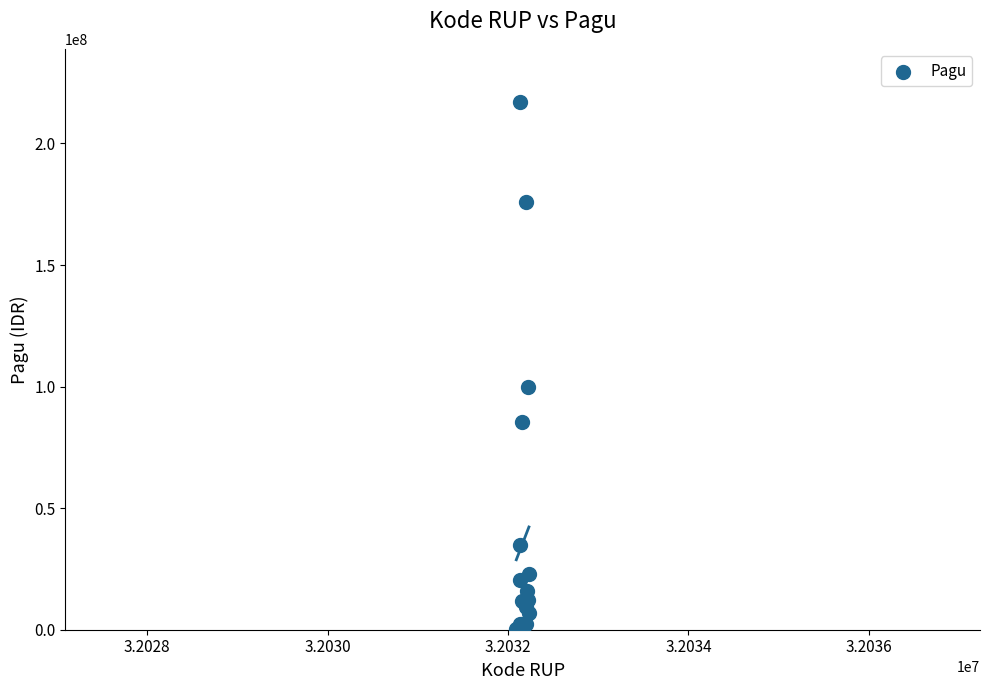

What Y value in the scatter plot is closest to 108800000?

99958000